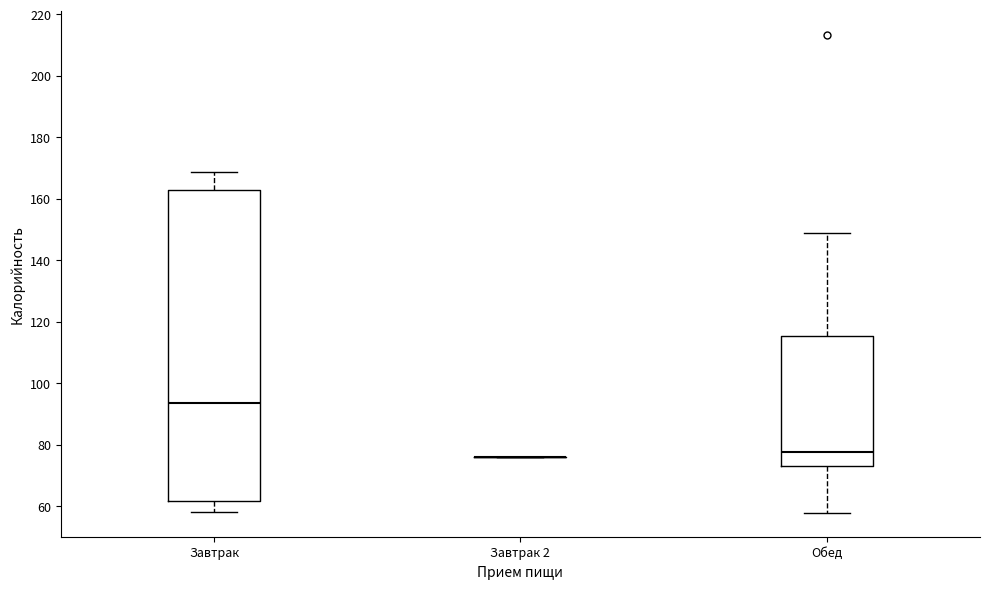

Reading left to right, read every box against the y-axis: the position of its median line, the range the box covers, and the ends of its whiskers. The values are not printed on the chart, so give them approximately, as read against the axis.

Завтрак: median 94, box 62 to 162, whiskers 58 to 168
Завтрак 2: box collapsed to a line at 76, whiskers 76 to 76
Обед: median 78, box 74 to 116, whiskers 58 to 148